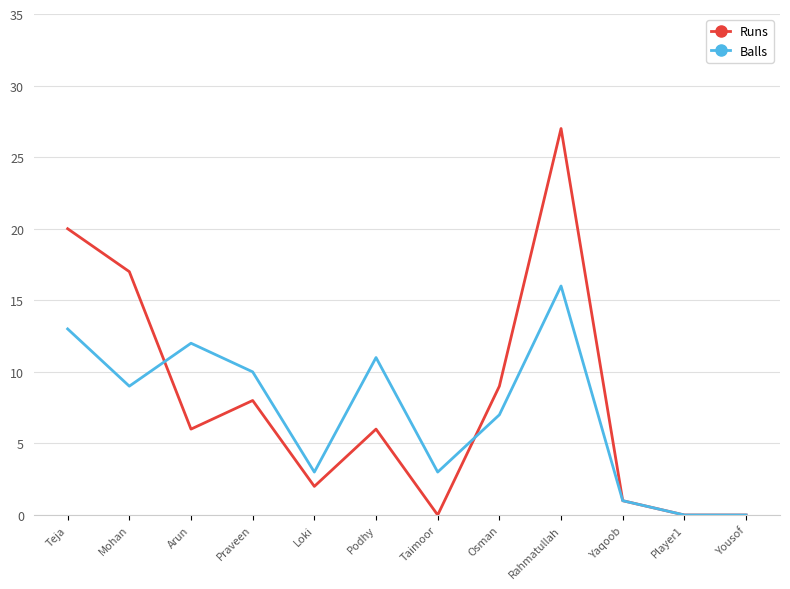

What position from the right is Mohan?

11